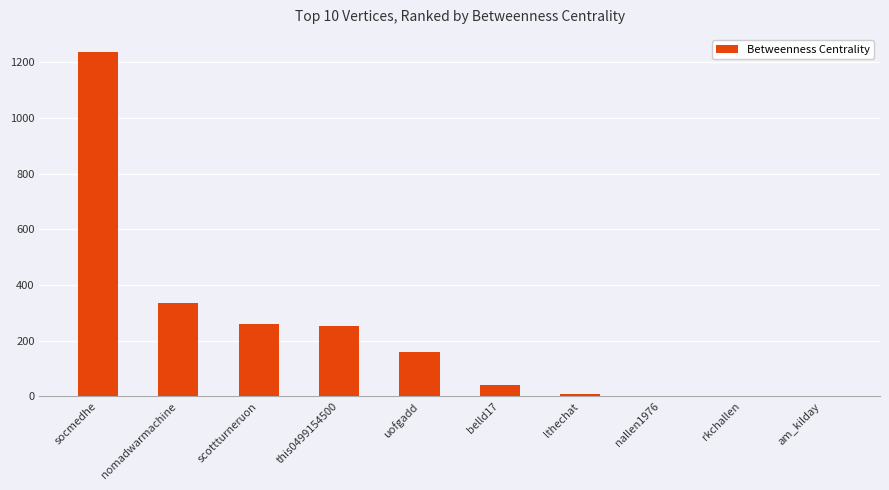

Between scottturneruon and nallen1976, which is larger?

scottturneruon